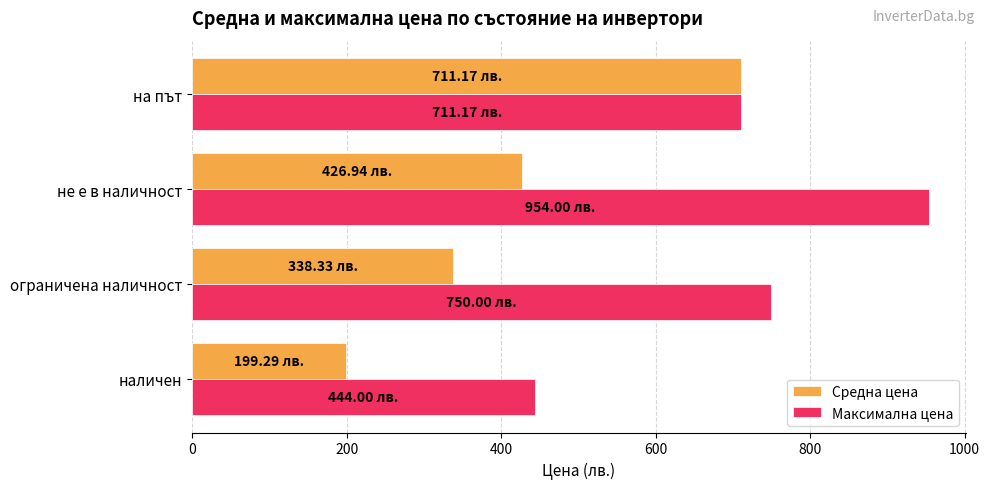

List the series in order of their overall mean, lowest first.

Средна цена, Максимална цена